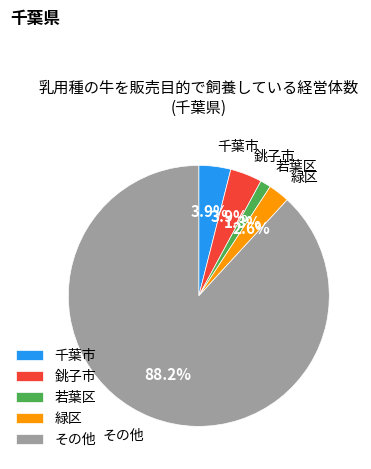

To the nearest percent, what portion does 千葉市 represent?

4%